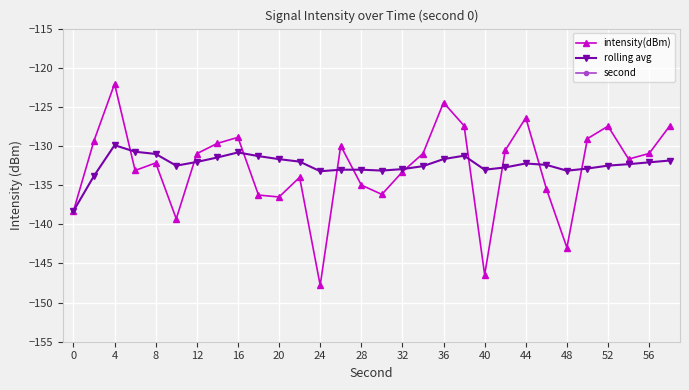

What is the difference between the second highest and minimum values in the intensity(dBm) series?

23.3